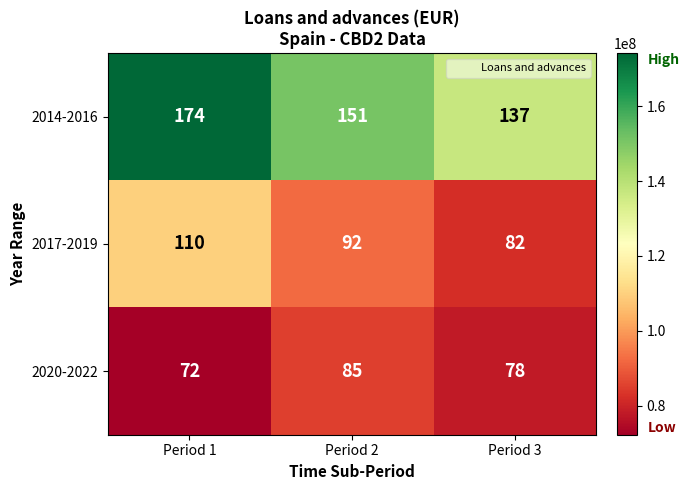

What is the difference between the highest and lowest values at Period 3?

59